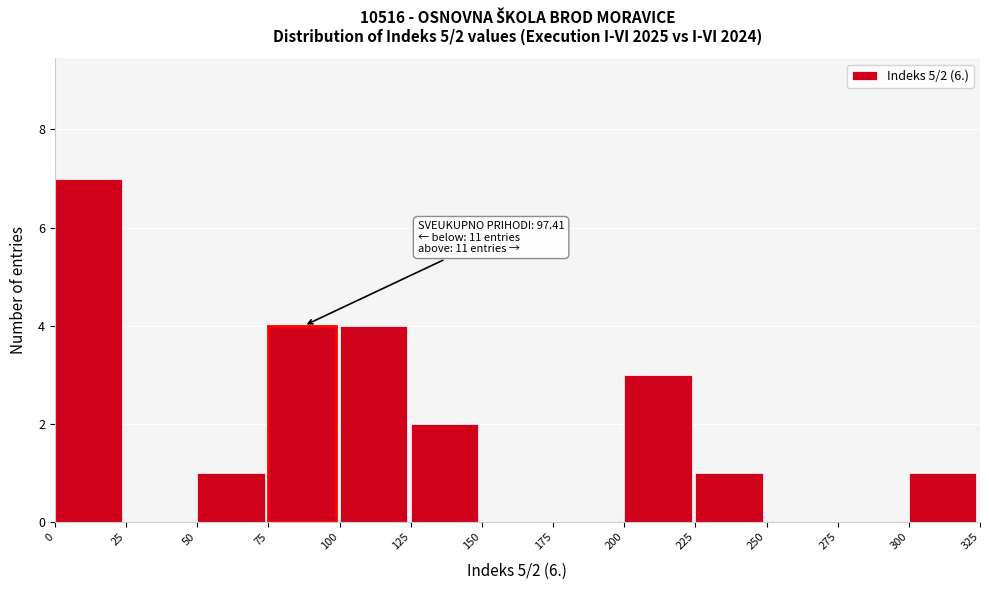

Which range on the x-axis has the tallest bar?

0 to 25